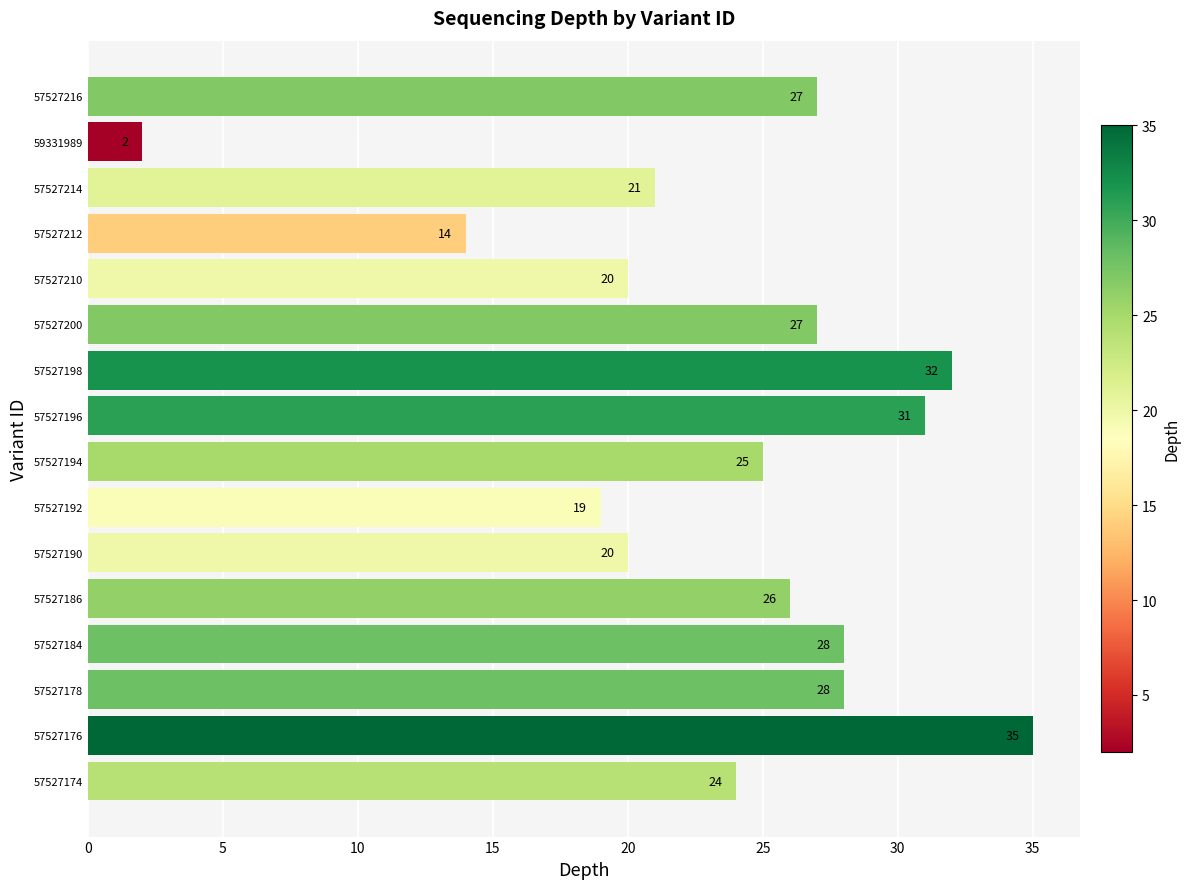

Where is the data nearest to the value 18?

57527192